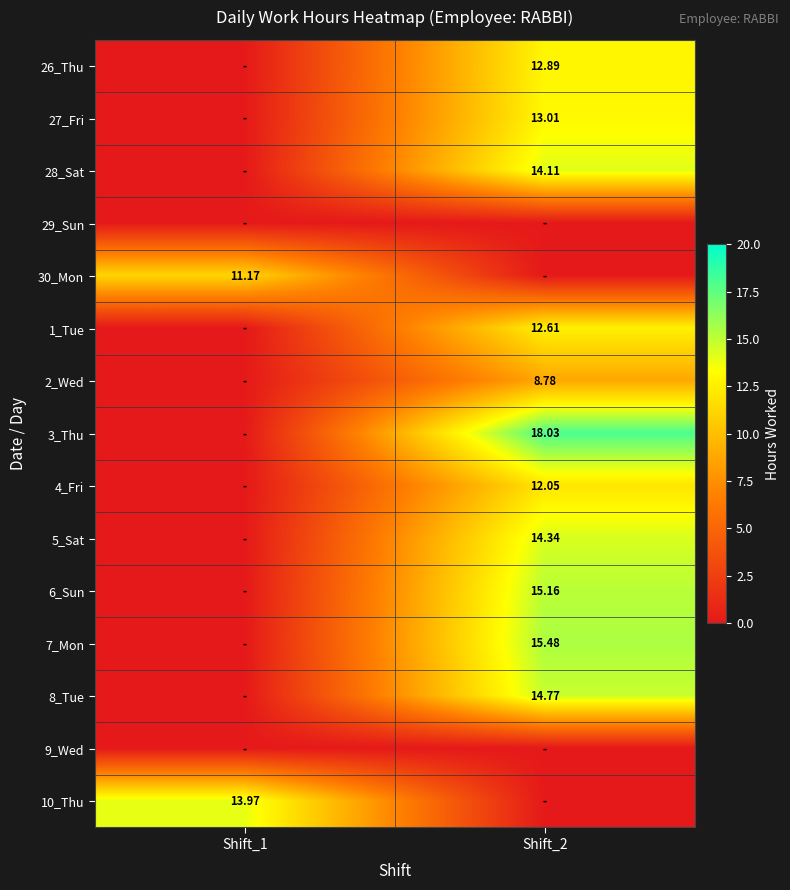

At which label is 1_Tue closest to 6?

Shift_1